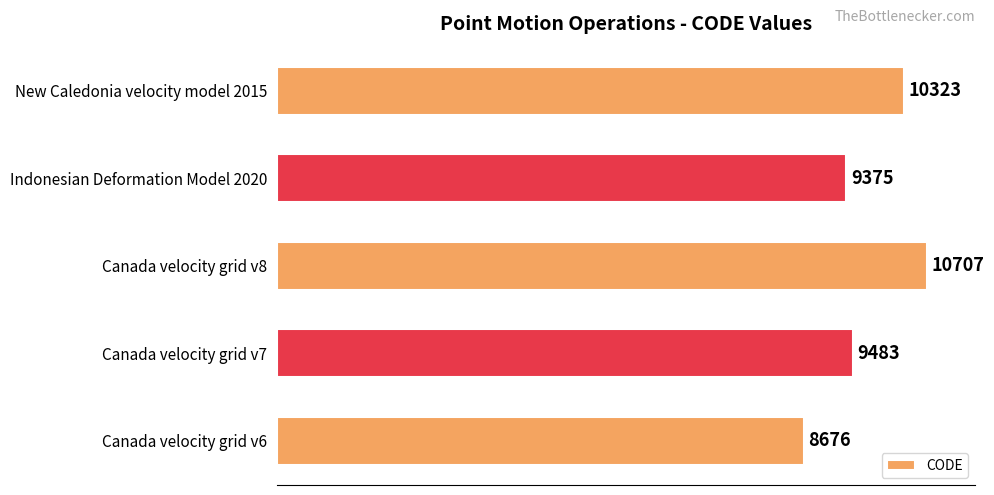

The value at New Caledonia velocity model 2015 is 10323. True or false?

True